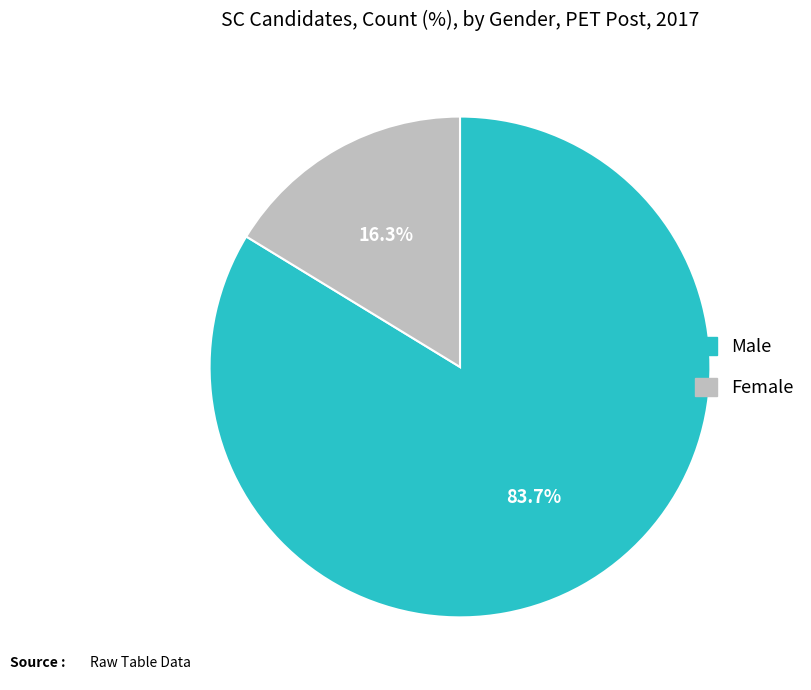

Which category has the smallest portion of the pie?

Female